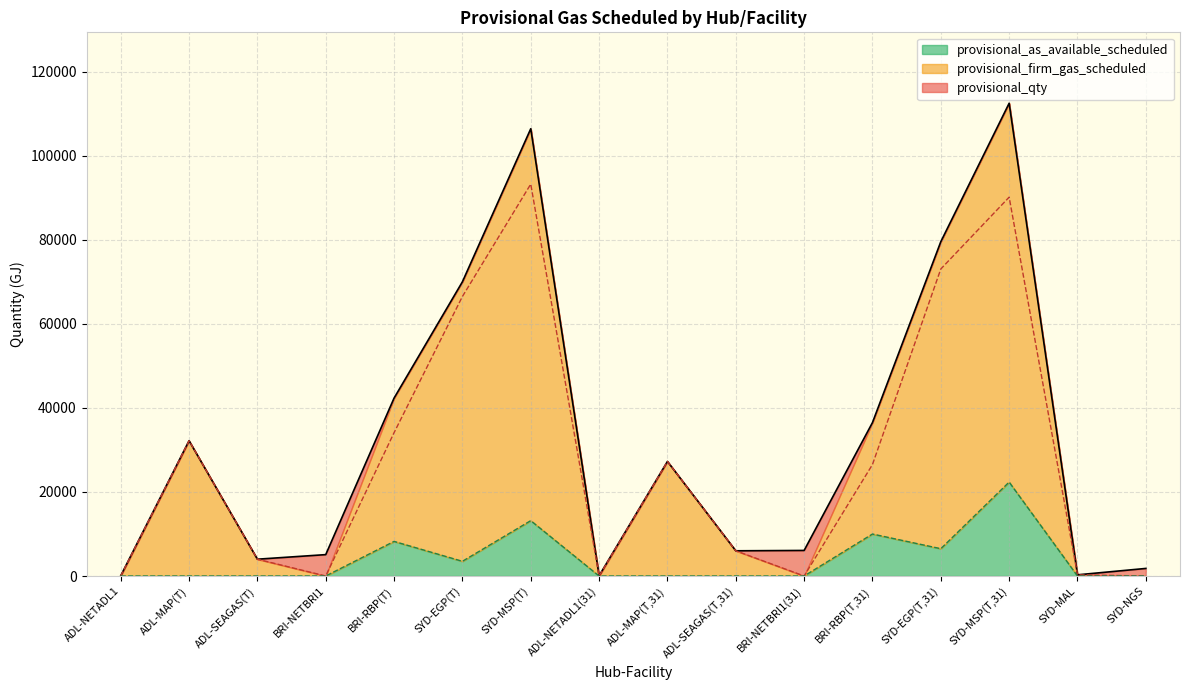

What is the maximum value shown in the chart?

112550